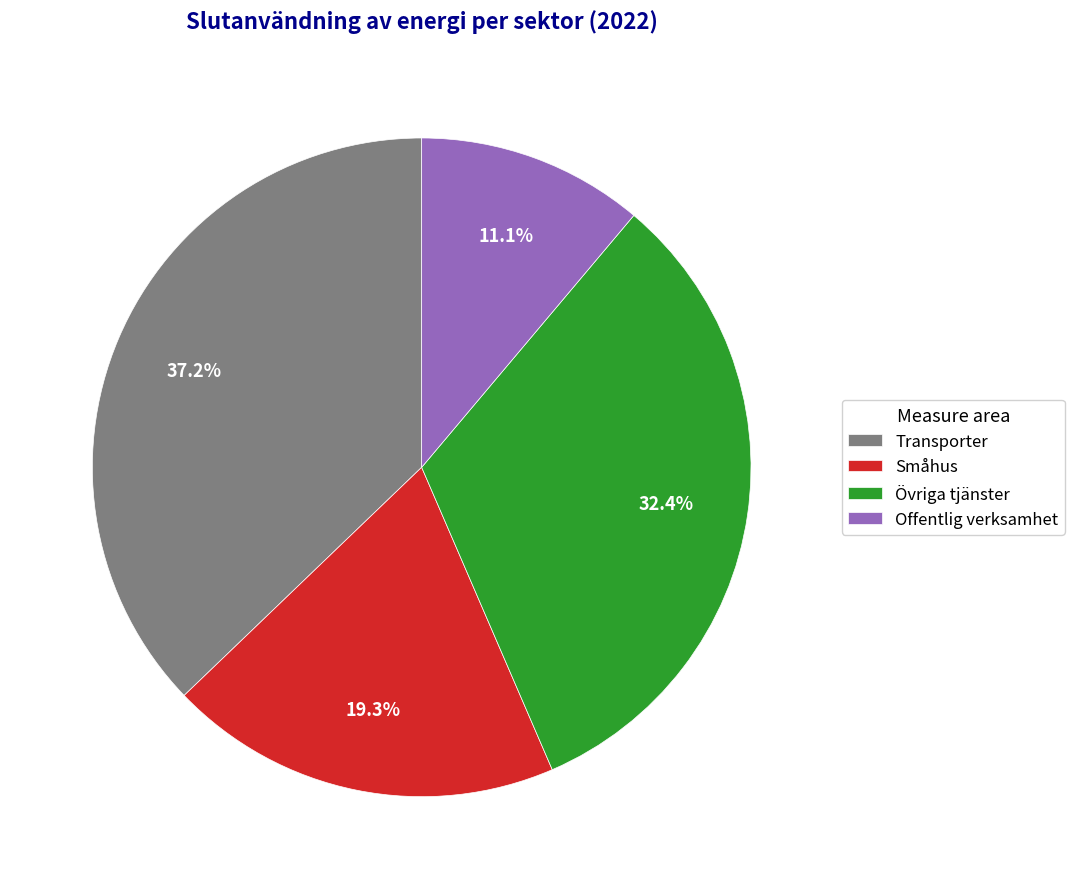

What is the smallest slice in the pie chart?

Offentlig verksamhet